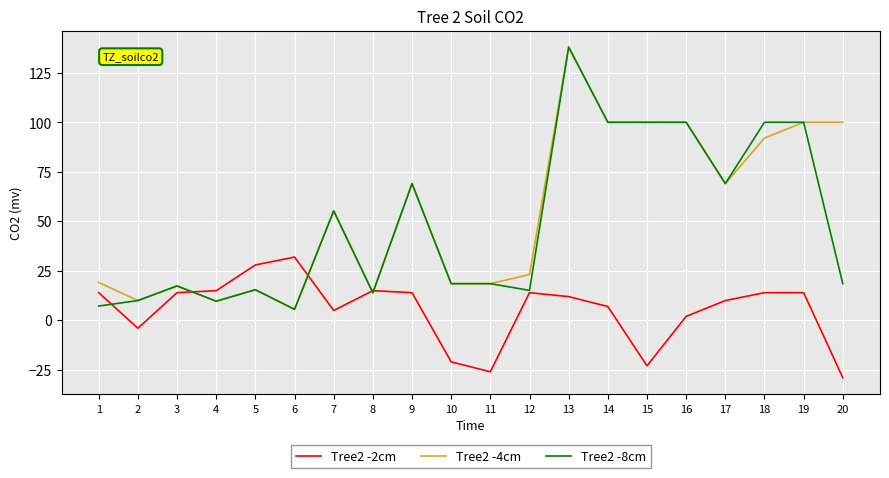

The Tree2 -2cm series shows 44.5 at 5. True or false?

False